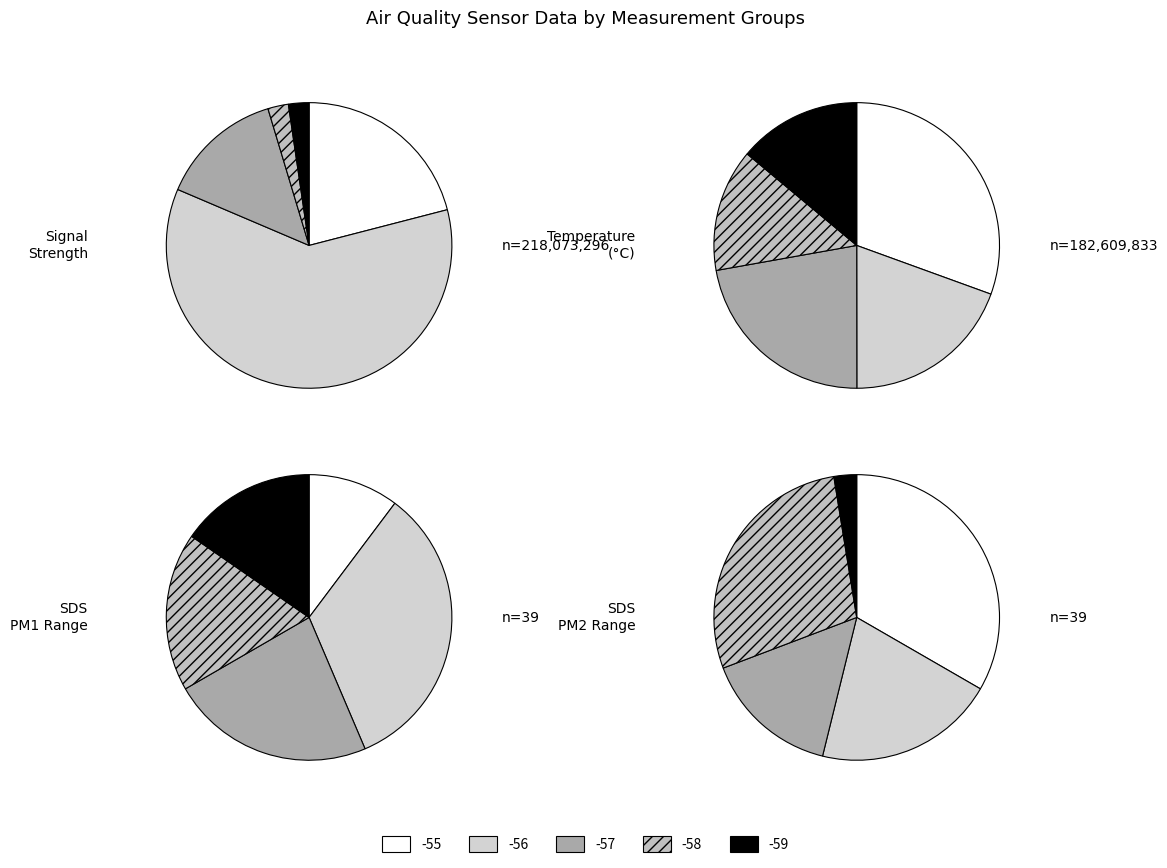

Do 0 and 5 together represent more than half of the pie?

No